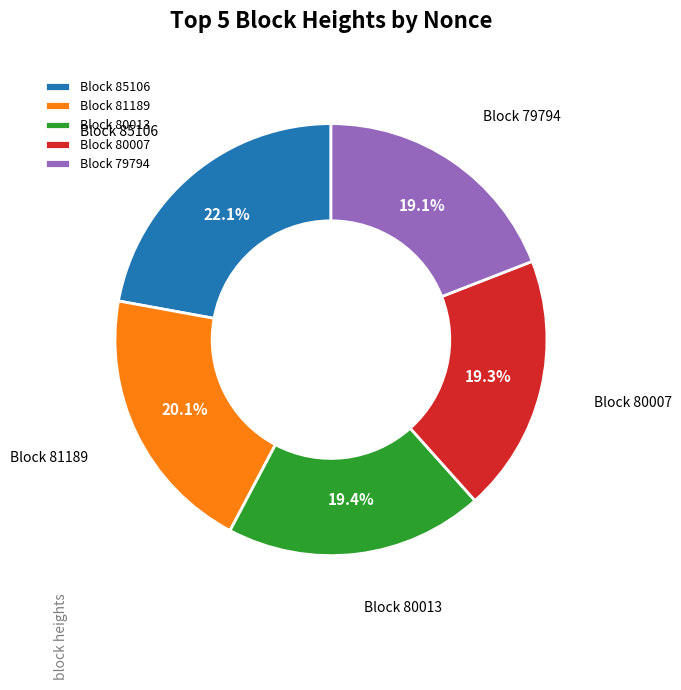

Which slice is the largest?

Block 85106